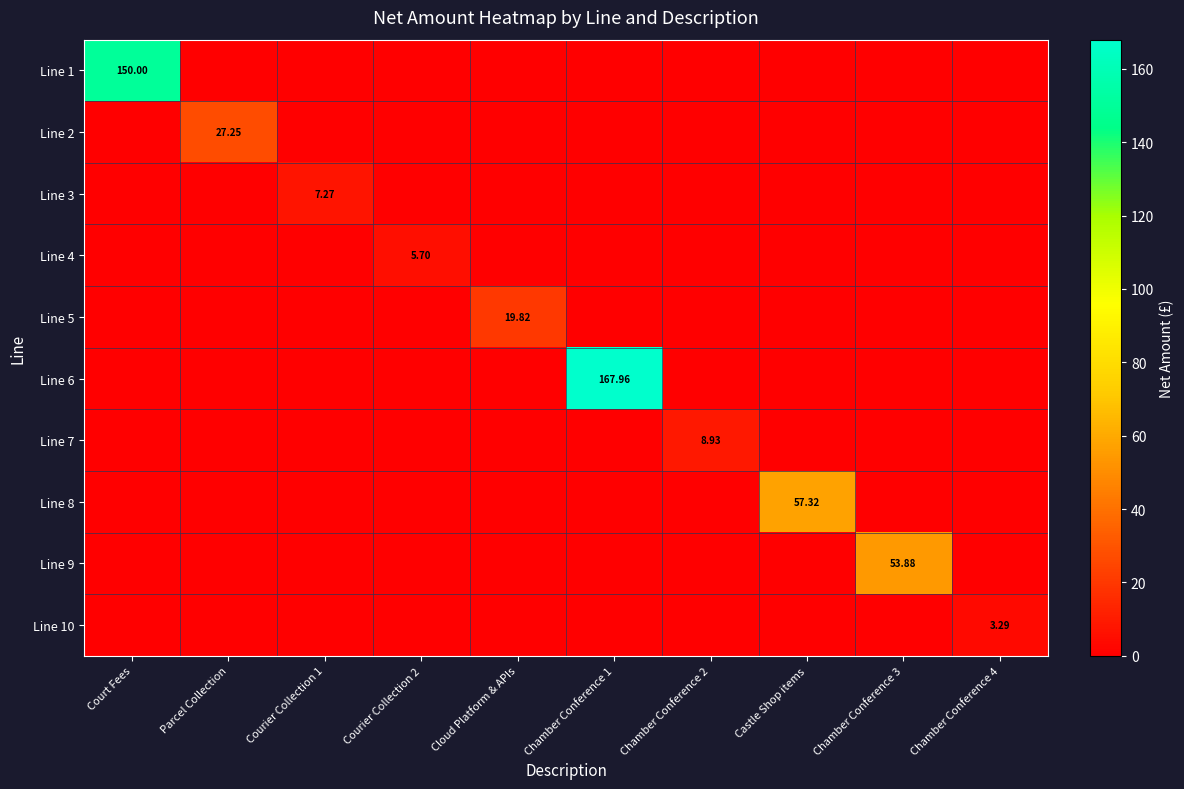

How many values in the Line 9 series exceed 0?

1